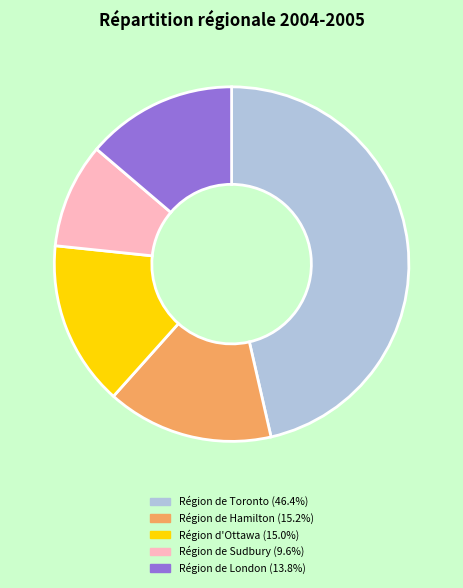

Count the number of slices in the pie.

5